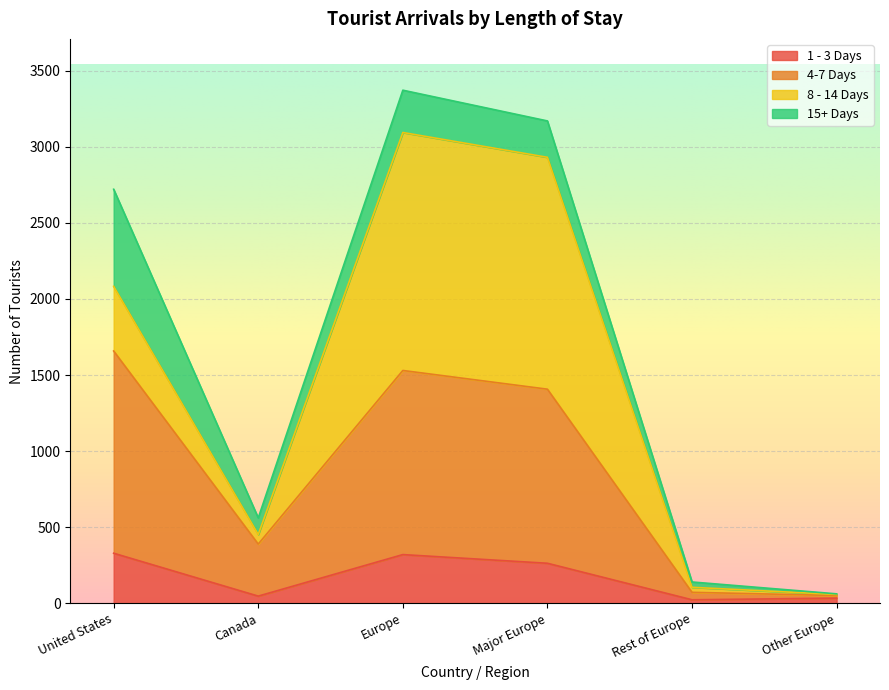

What is the total value across all series at Europe?

3372